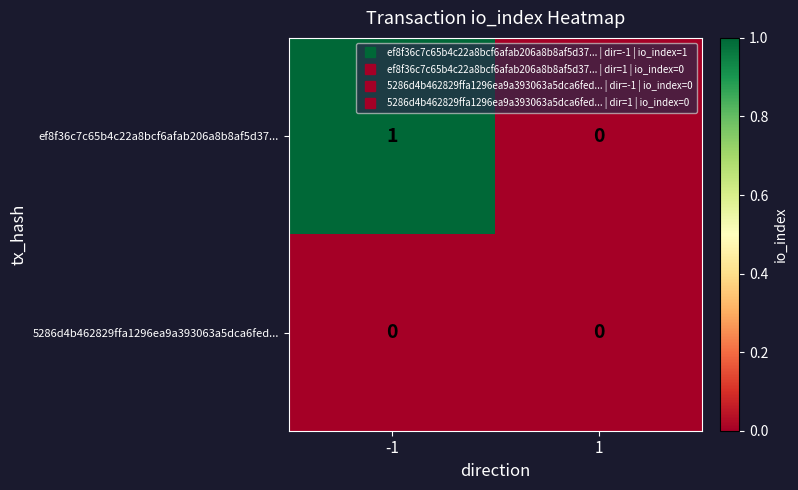

True or false: ef8f36c7c65b4c22a8bcf6afab206a8b8af5d37... has a value of 0 at 1.

True